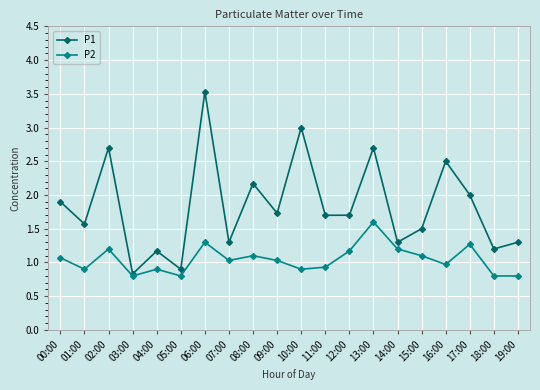

Where is the first local maximum for P1?

02:00